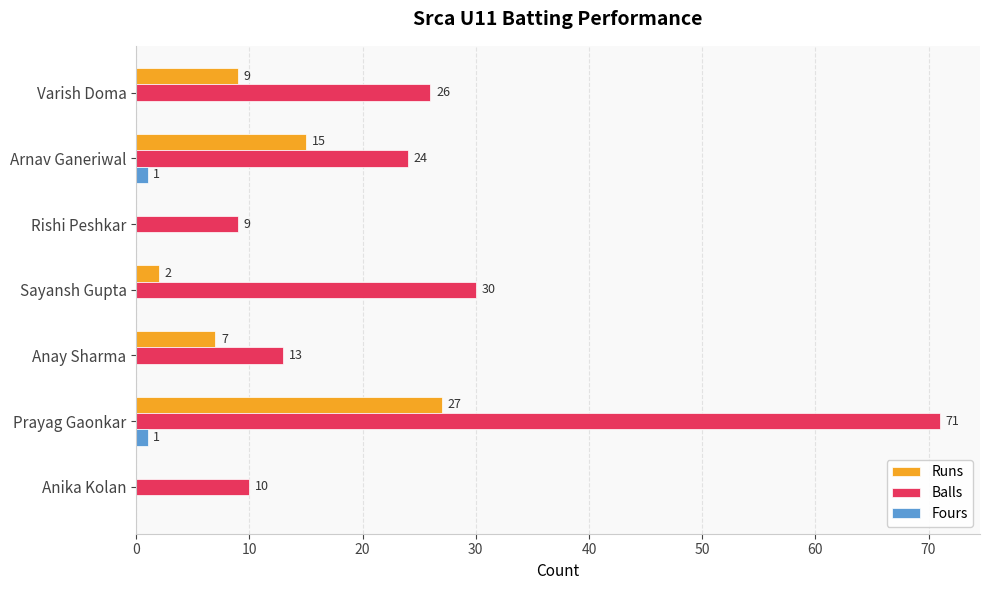

Where is Runs nearest to the value 13?

Arnav Ganeriwal